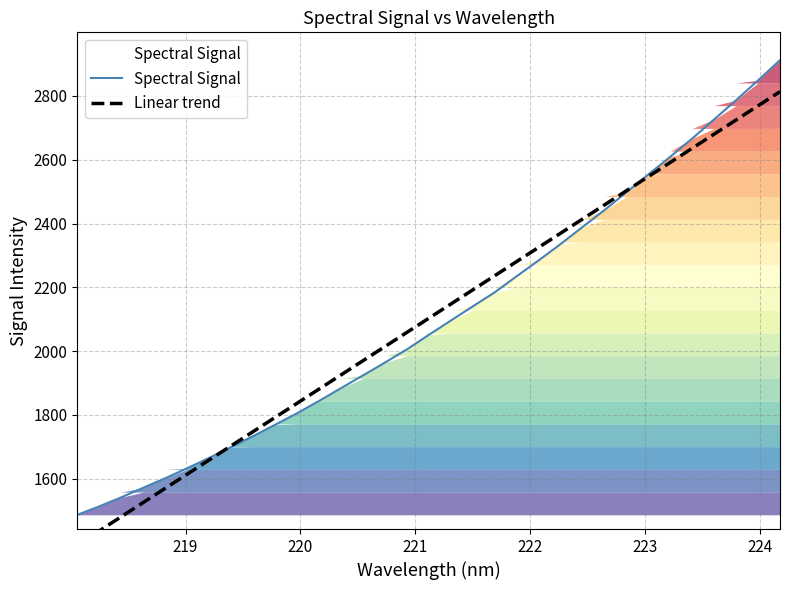

What is the highest value of the Spectral Signal series?

2912.2